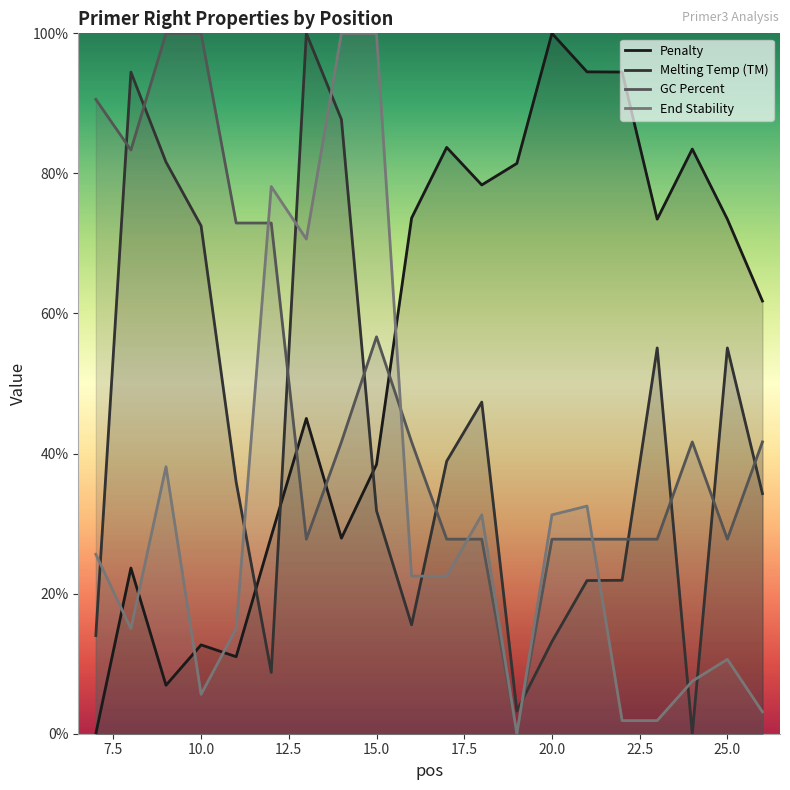

What is the difference between the highest and lowest values at 25.0?

62.8